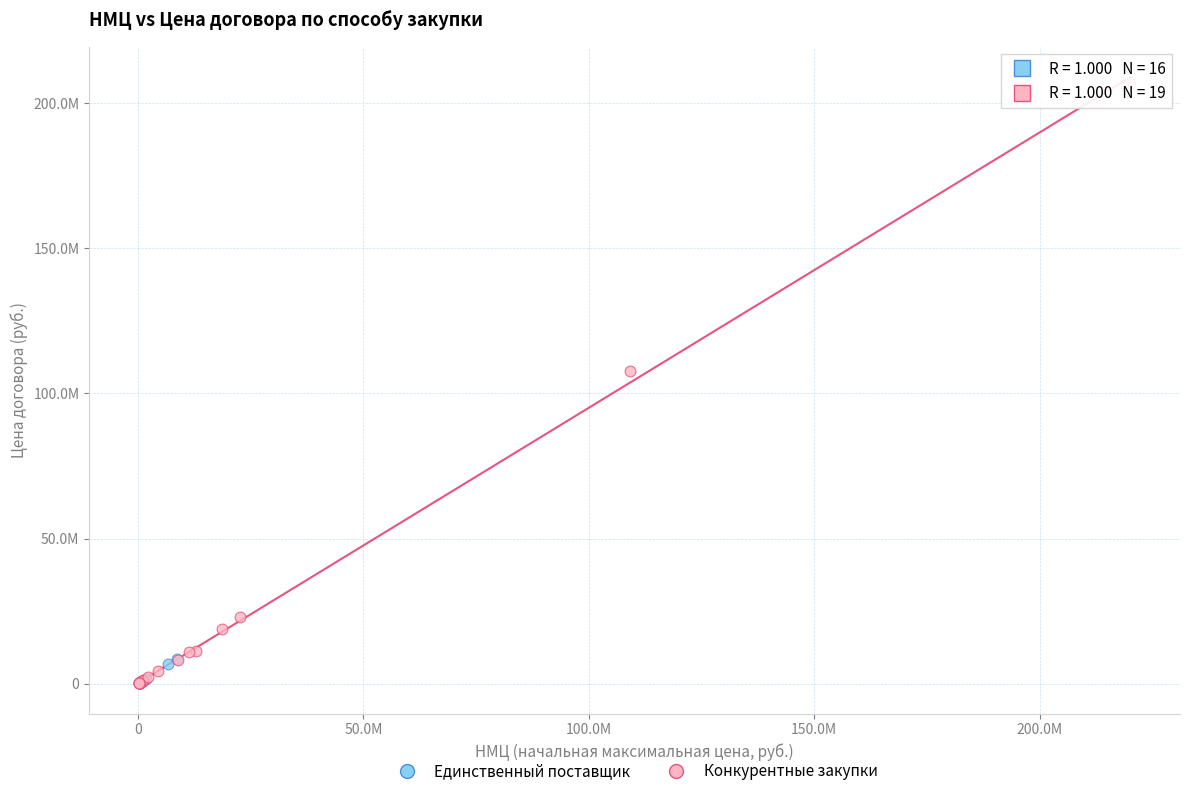

Which series reaches the maximum Y coordinate?

Конкурентные закупки